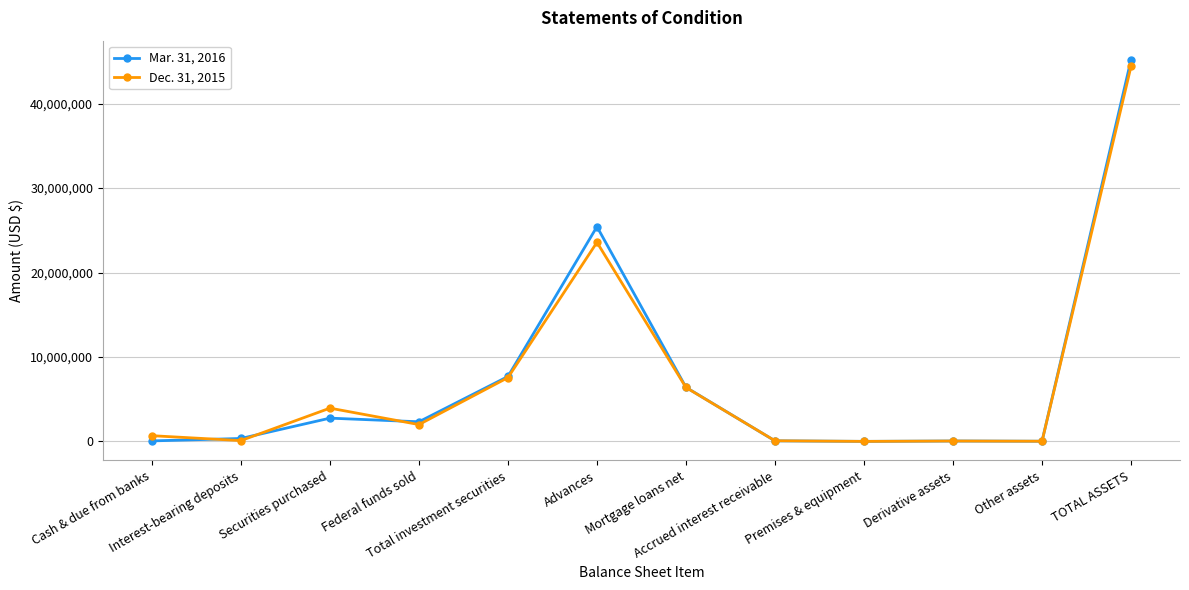

Count the number of categories in the chart.

12